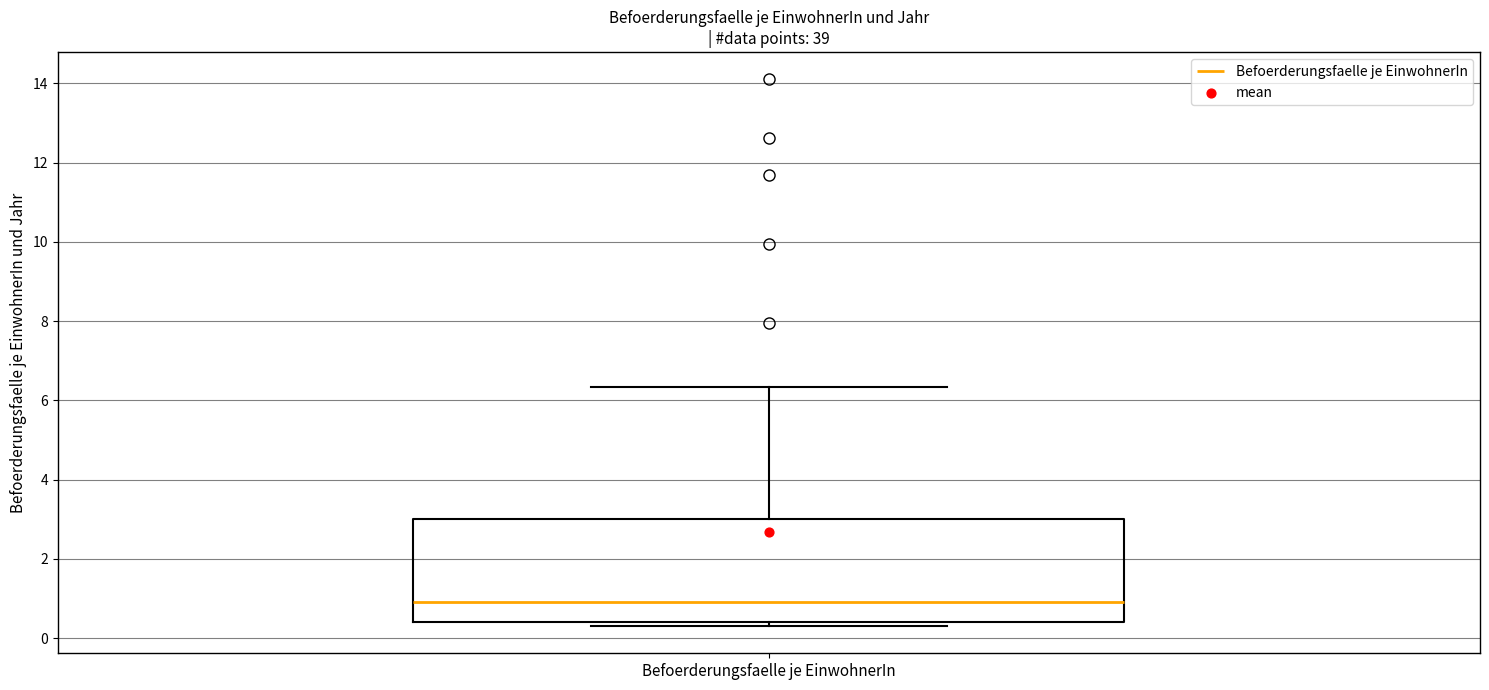

Transcribe this box plot: give where the median line is, the range the box spans, and where the two whiskers end, as read against the y-axis. The values are not printed on the chart, so give them approximately, as read against the axis.

median 1.0, box 0.4 to 3.0, whiskers 0.4 (just below the box's lower edge) to 6.4